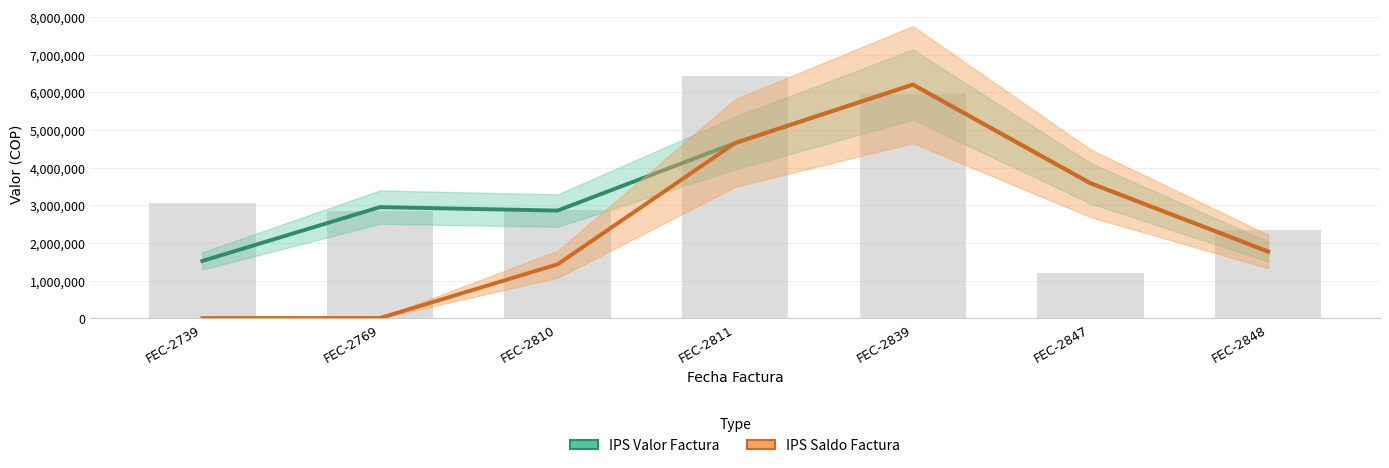

The value of IPS Saldo Factura at FEC-2848 is 3046913.1. True or false?

False